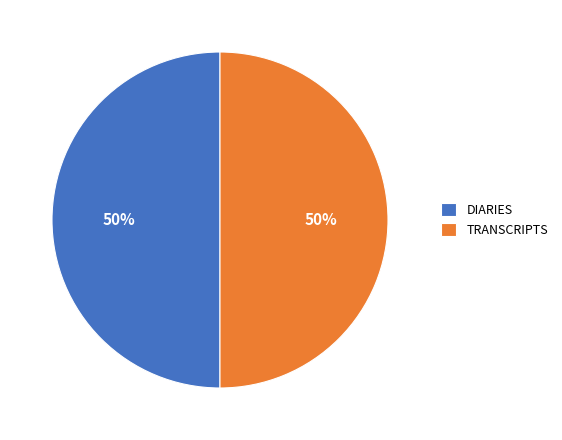

Do DIARIES and TRANSCRIPTS together represent more than half of the pie?

Yes